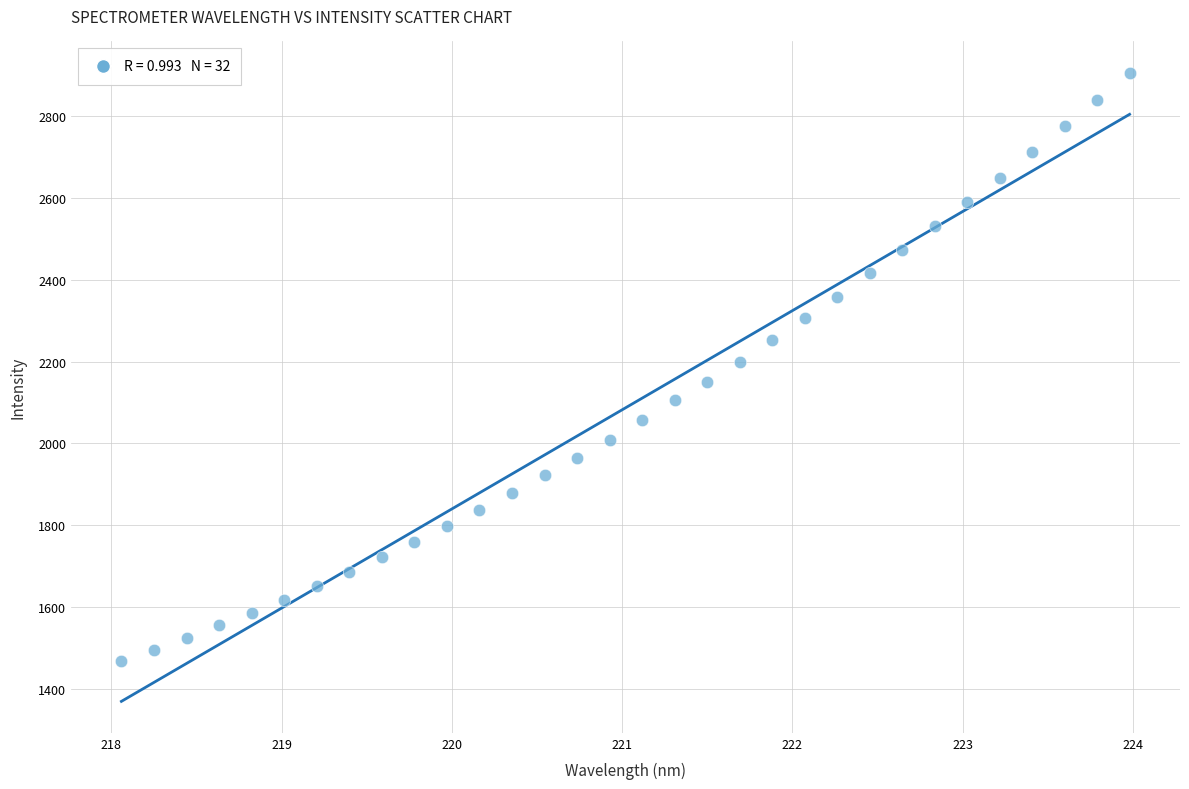

What is the range of X values (max minus min)?

5.9